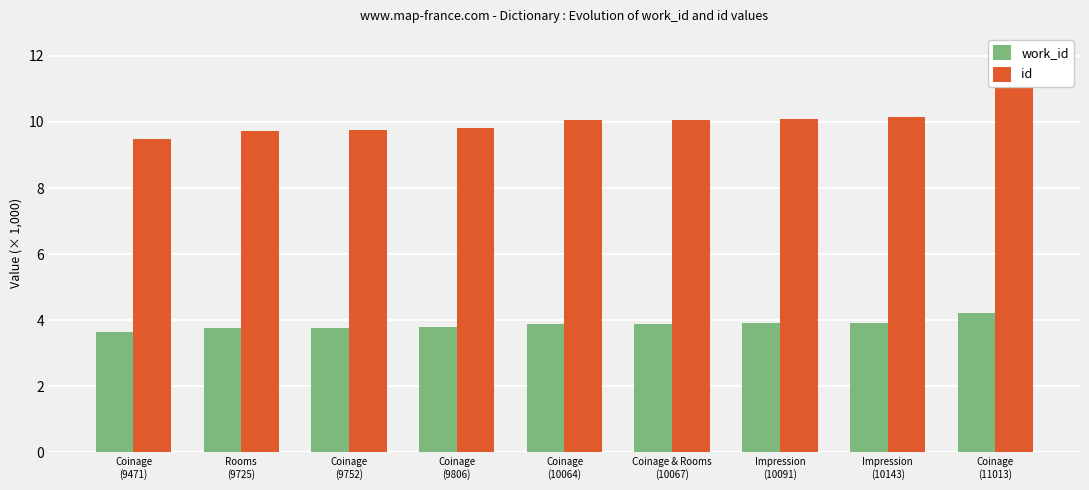

True or false: work_id has a value of 3.8 at Coinage
(9806).

True